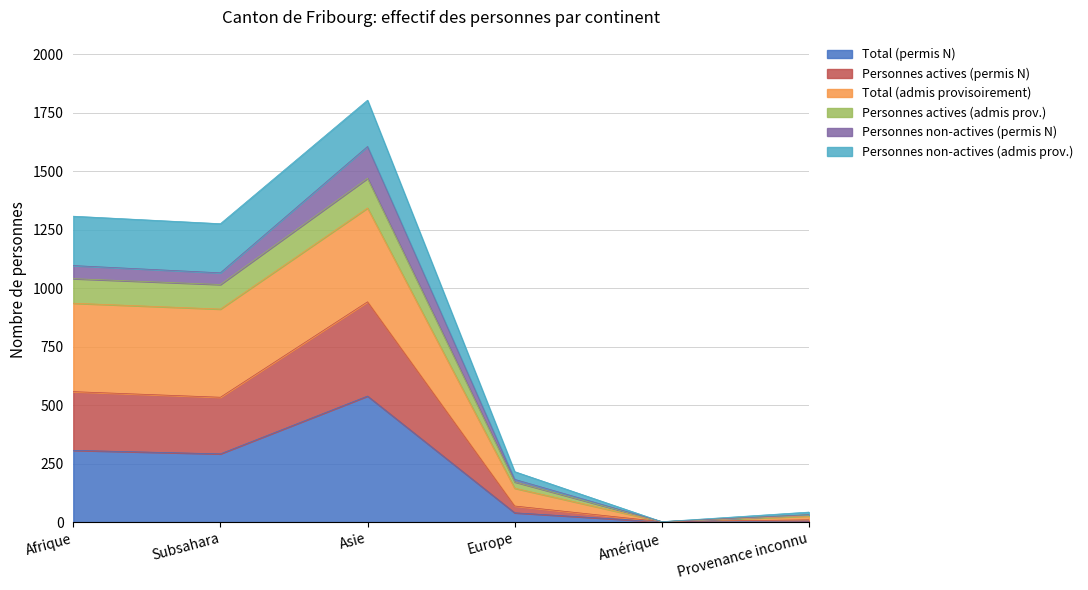

What is the highest value of the Total (permis N) series?

539